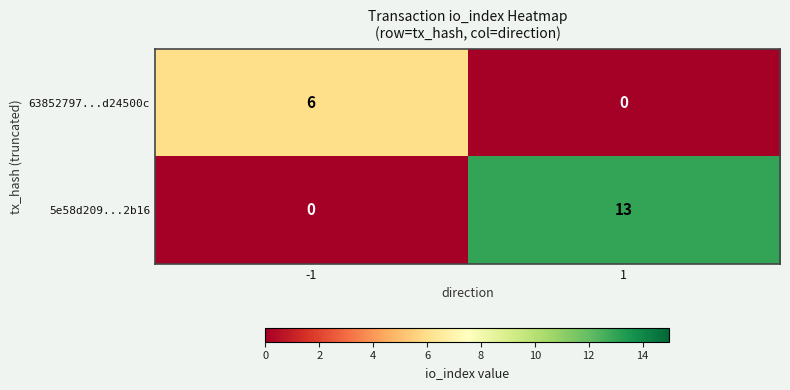

Rank the series at 1 from lowest to highest value.

63852797...d24500c, 5e58d209...2b16